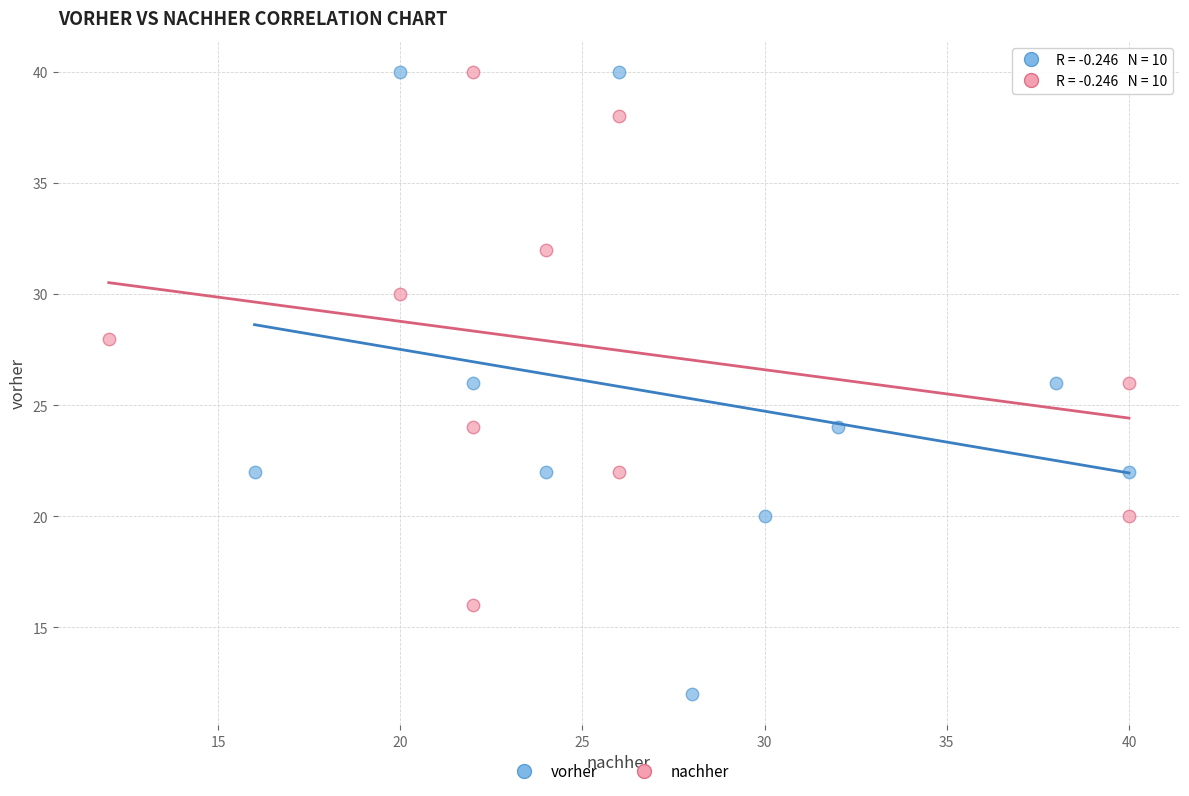

Which series has the widest spread of Y values?

vorher